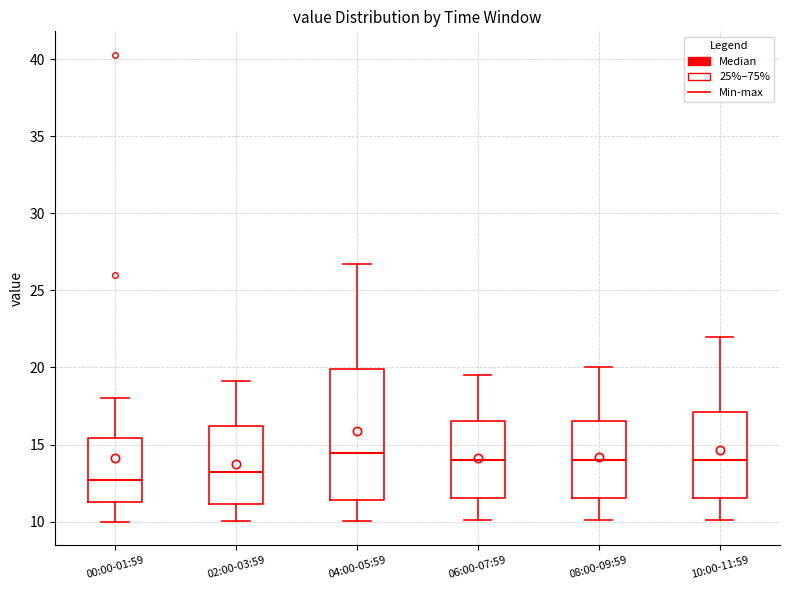

Comparing the boxes themselves (not the whiskers), which one is the tallest?

04:00-05:59